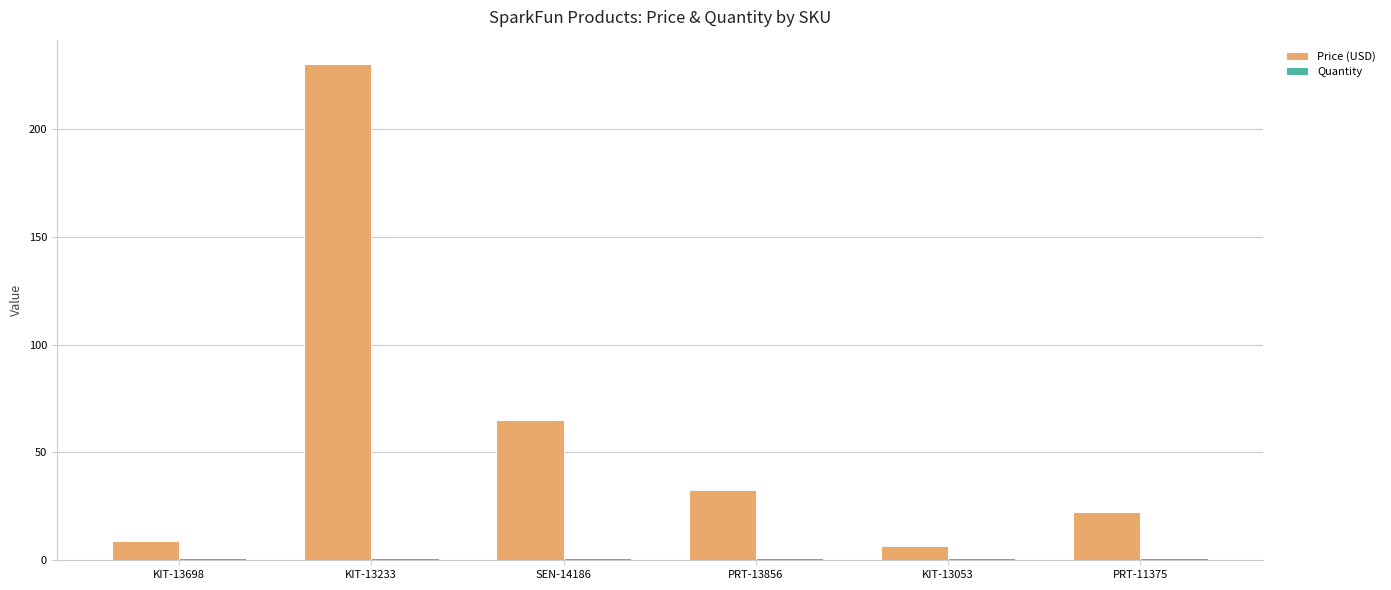

What is the average value of the Price (USD) series?

60.9